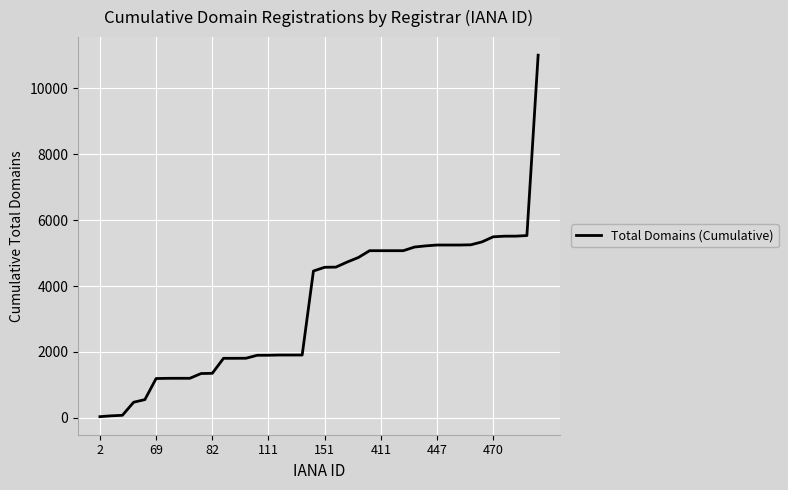

What is the maximum value shown in the chart?

10999